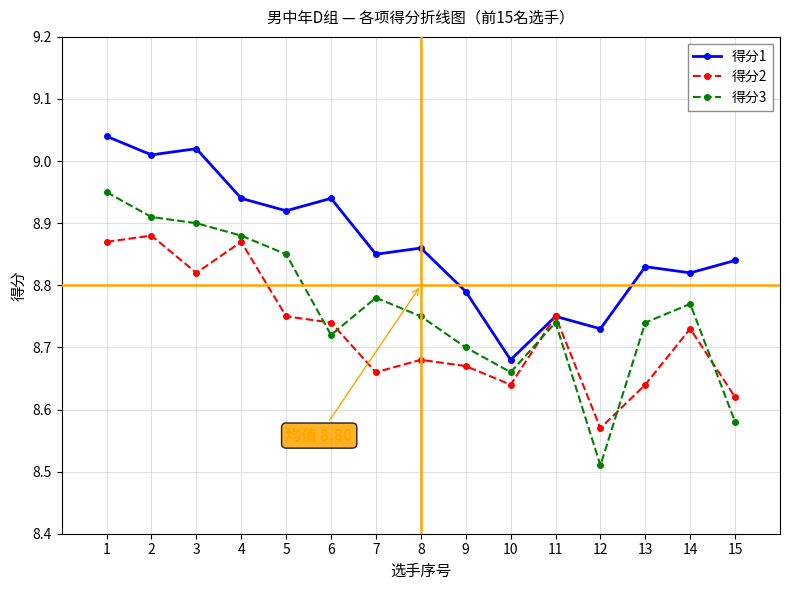

What is the difference between the 得分1 values at 11 and 5?

0.2